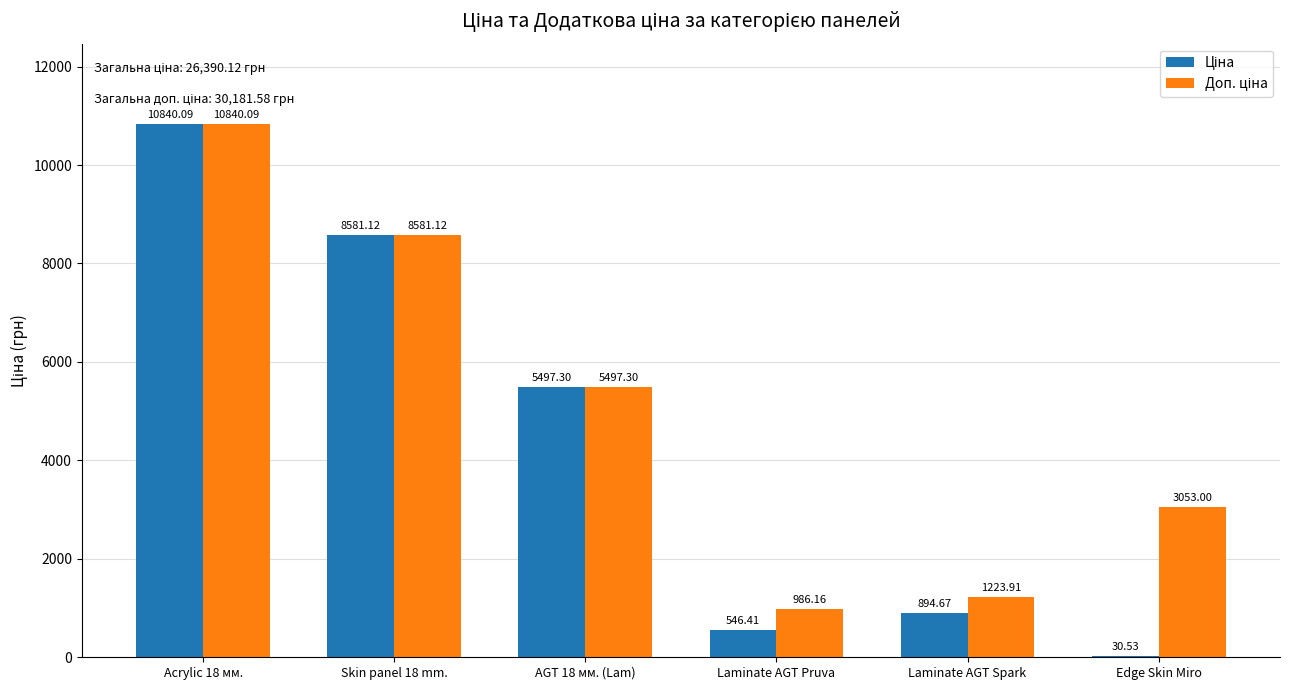

What is the total value across all series at Laminate AGT Pruva?

1532.6